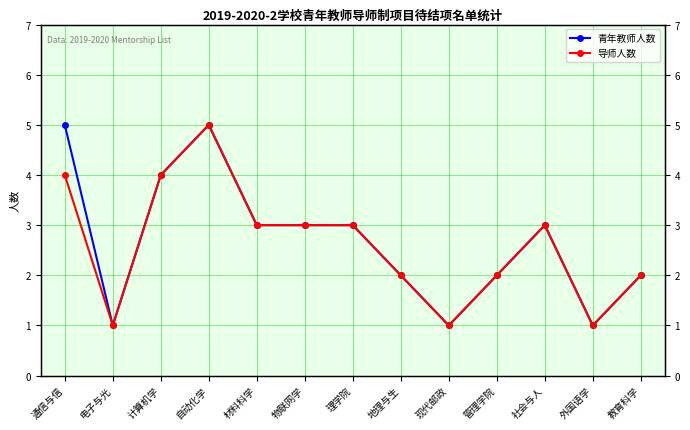

Does the chart have visible grid lines?

Yes